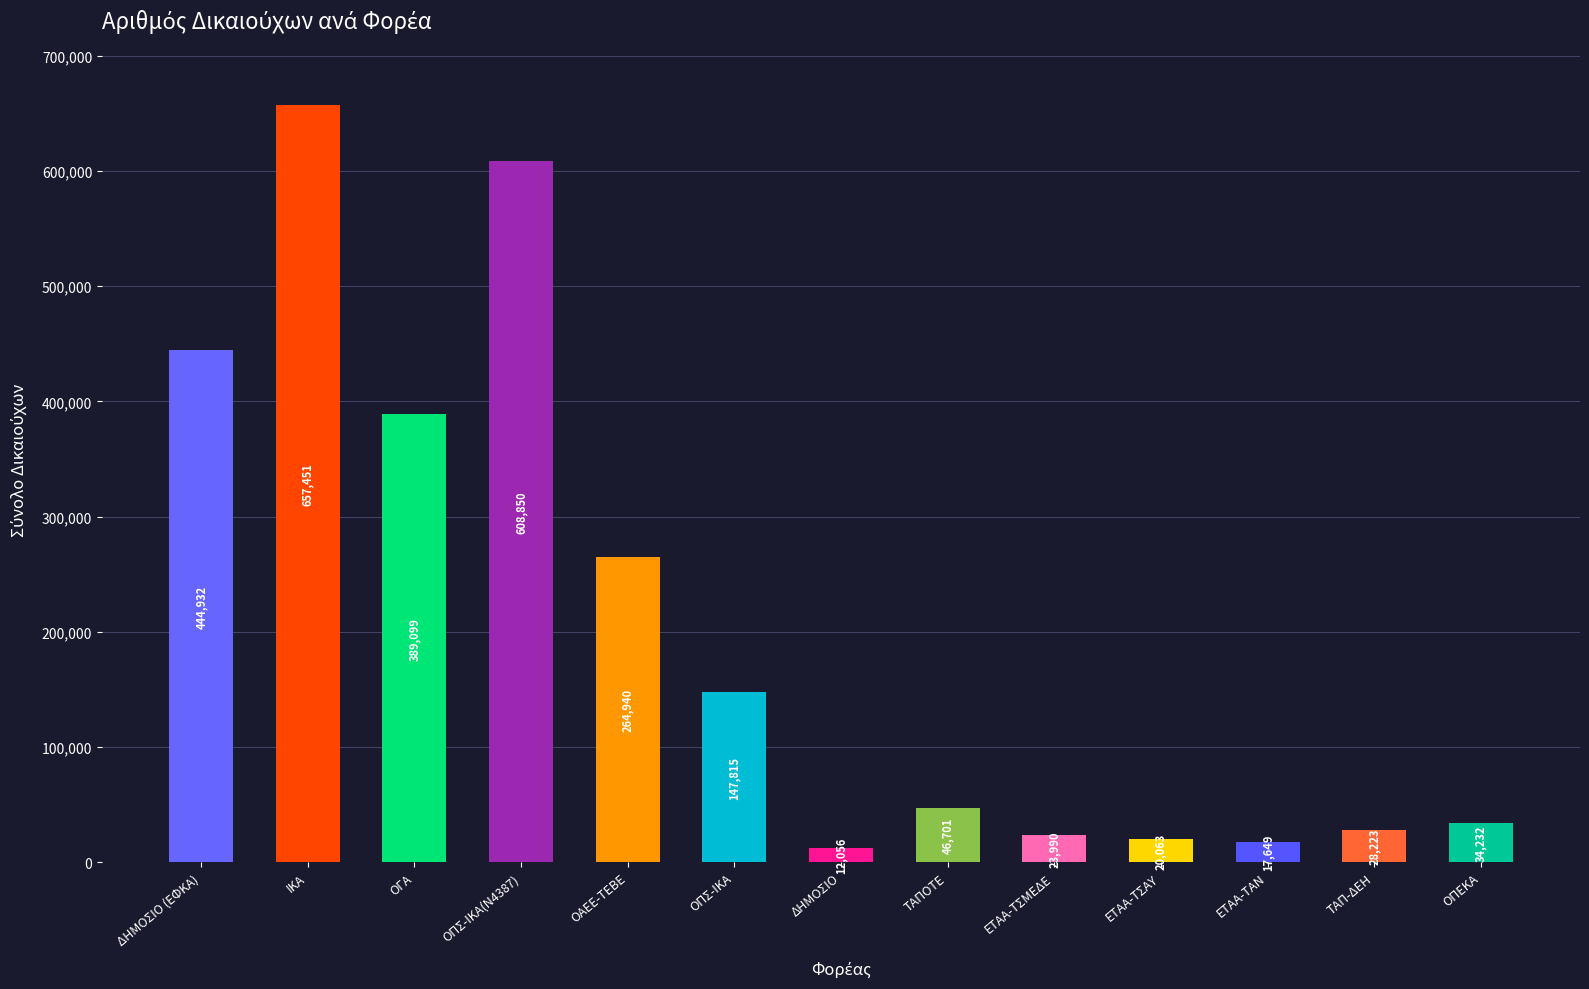

How many bars are there in total?

13